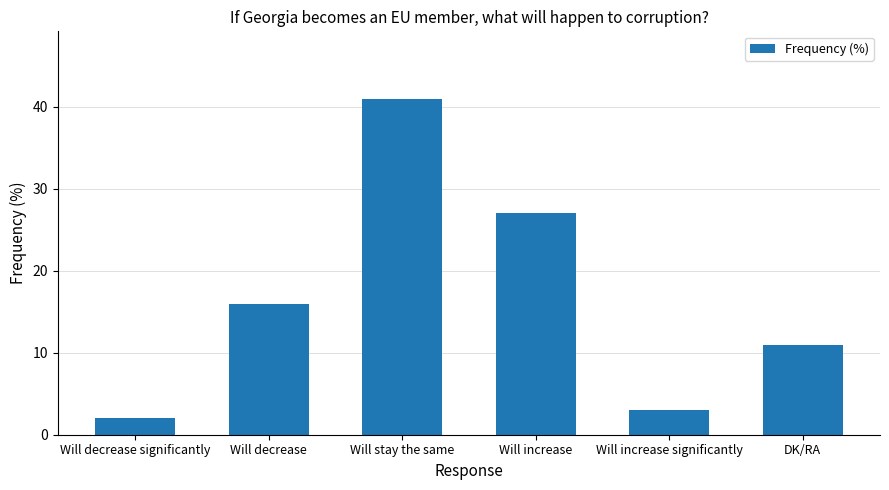

At which label is the value closest to 21?

Will decrease